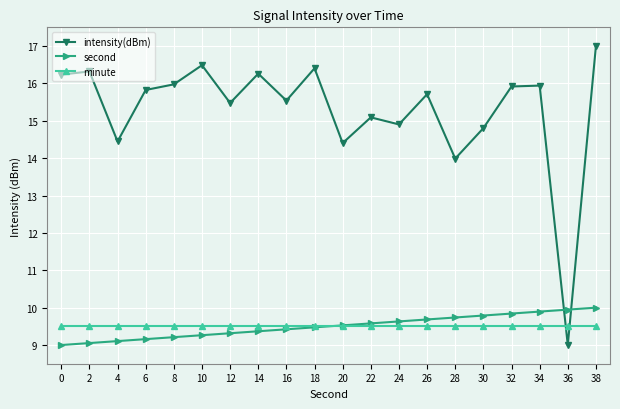

What is the value of the second point at the 2nd from the left?

9.1